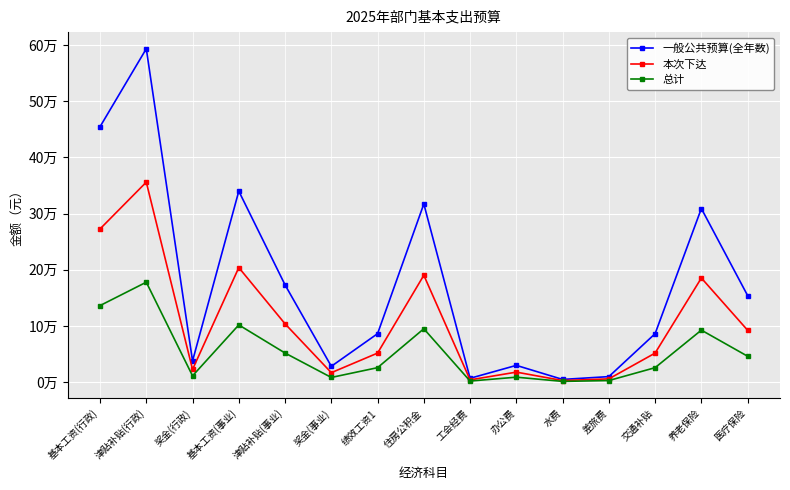

What are all the series names shown in the legend?

一般公共预算(全年数), 本次下达, 总计